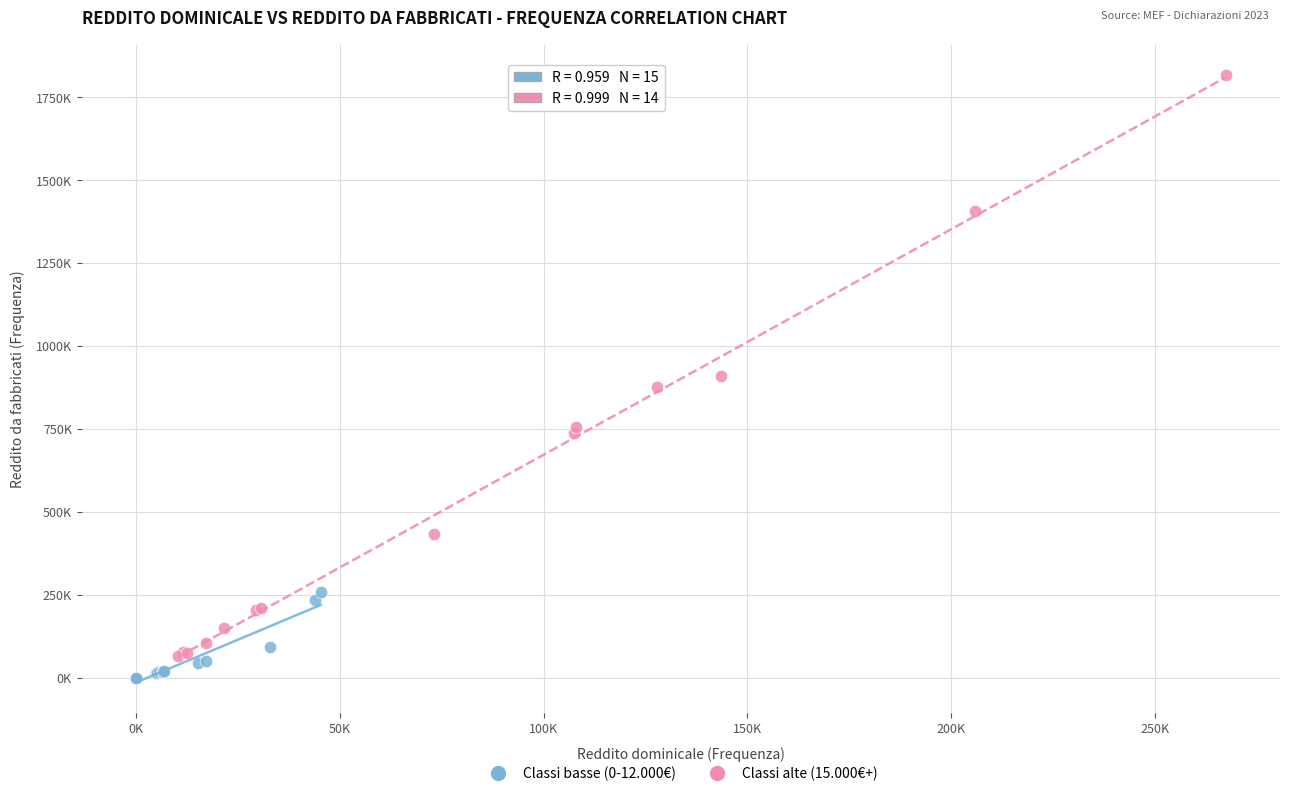

What are all the series names shown in the legend?

Classi basse (0-12.000€), Classi alte (15.000€+)